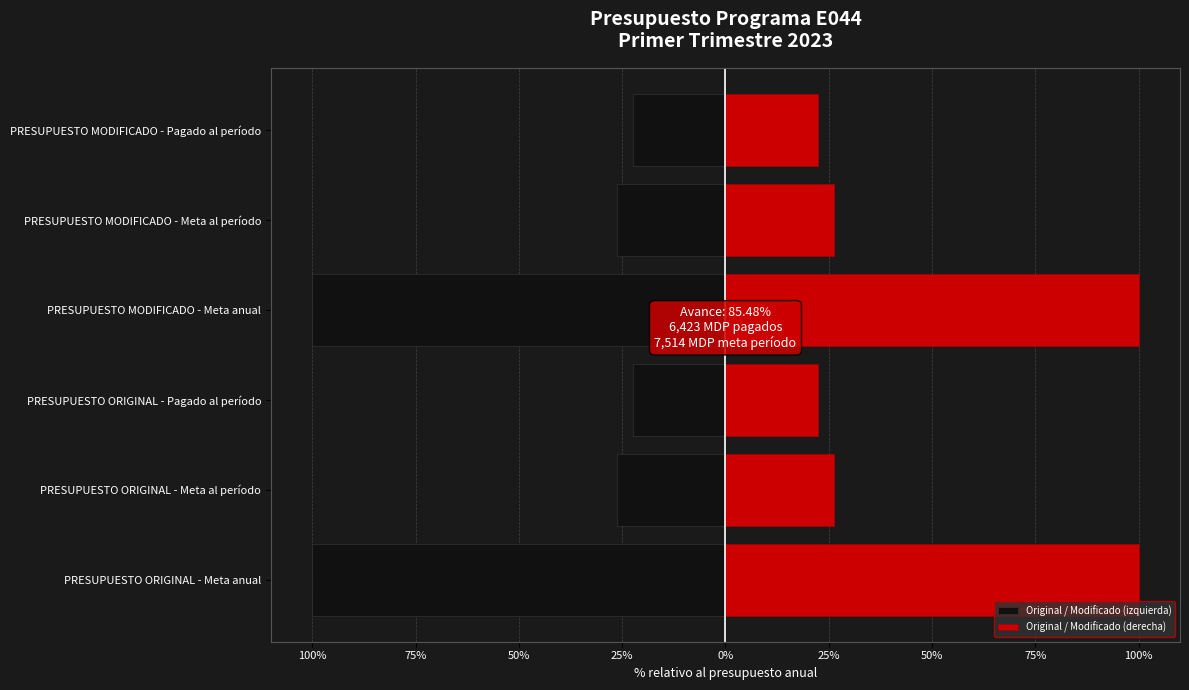

What is the difference between the Original / Modificado (derecha) values at PRESUPUESTO ORIGINAL - Pagado al período and PRESUPUESTO ORIGINAL - Meta anual?

77.6